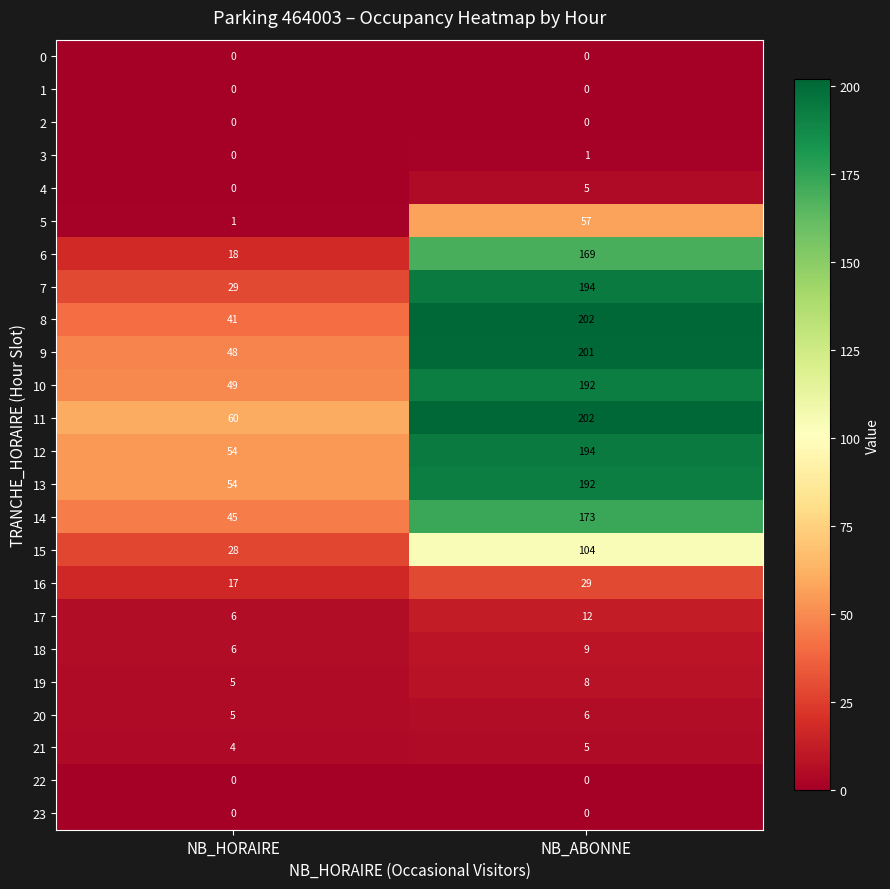

What is the difference between the 4 values at NB_ABONNE and NB_HORAIRE?

5